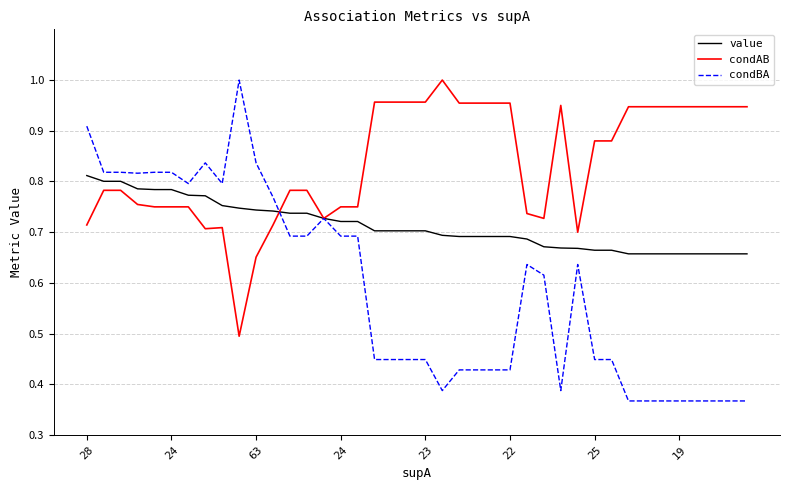

List the series in order of their overall mean, highest first.

condAB, value, condBA